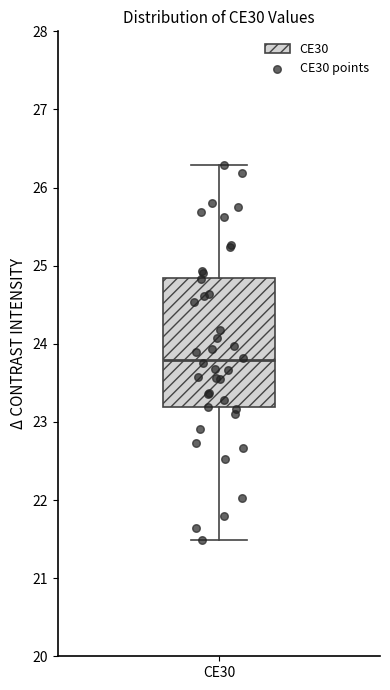

Transcribe this box plot: give where the median line is, the range the box spans, and where the two whiskers end, as read against the y-axis. The values are not printed on the chart, so give them approximately, as read against the axis.

median 23.8, box 23.2 to 24.8, whiskers 21.5 to 26.3